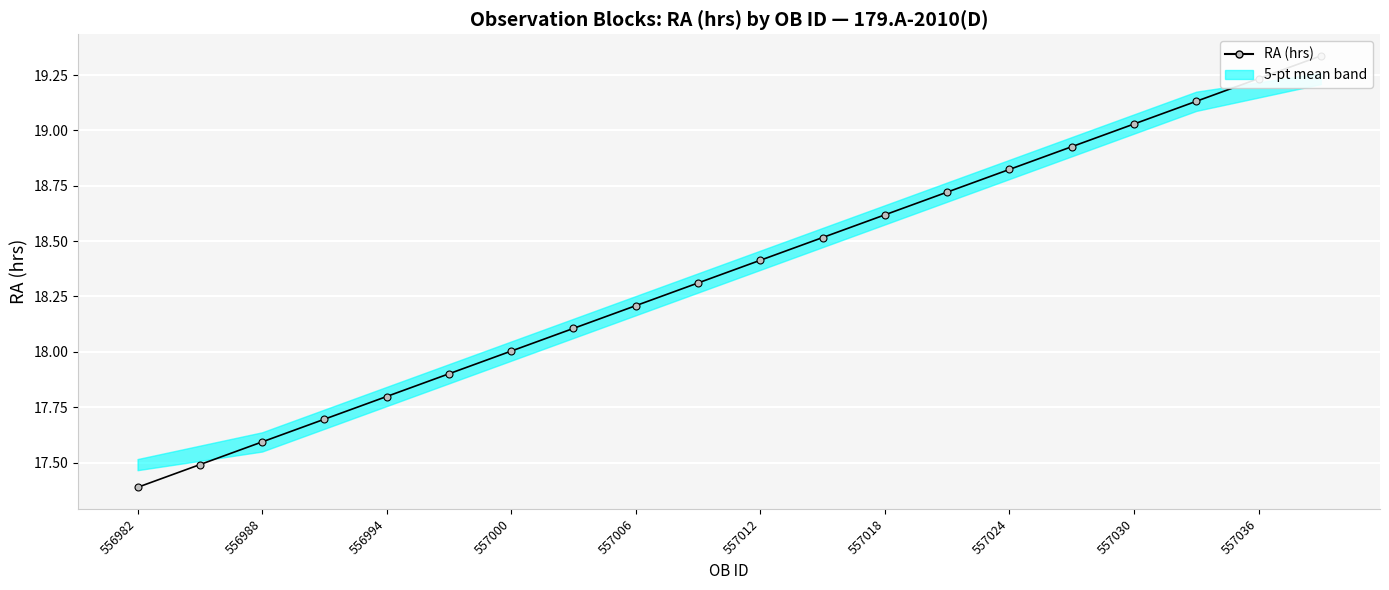

What position from the left is 11?

12